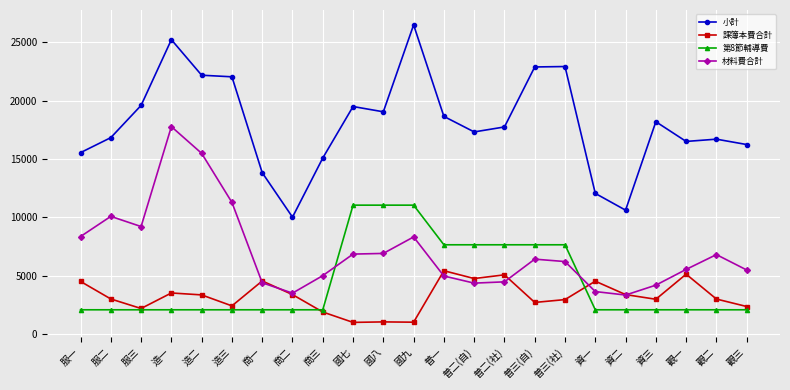

Rank the series by their maximum value, from highest to lowest.

小計, 材料費合計, 第8節輔導費, 課簿本費合計